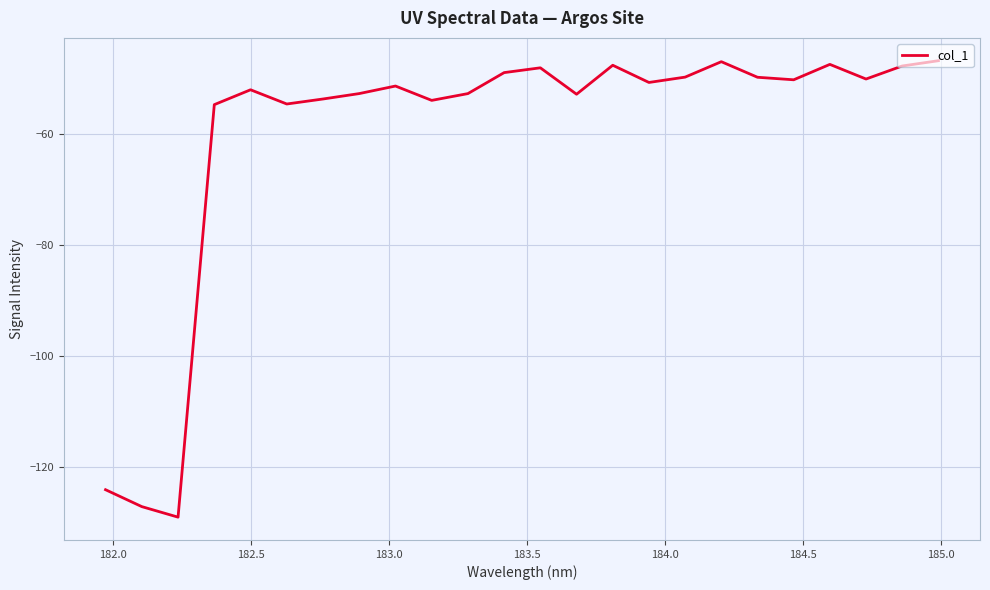

What is the smallest value displayed?

-129.0